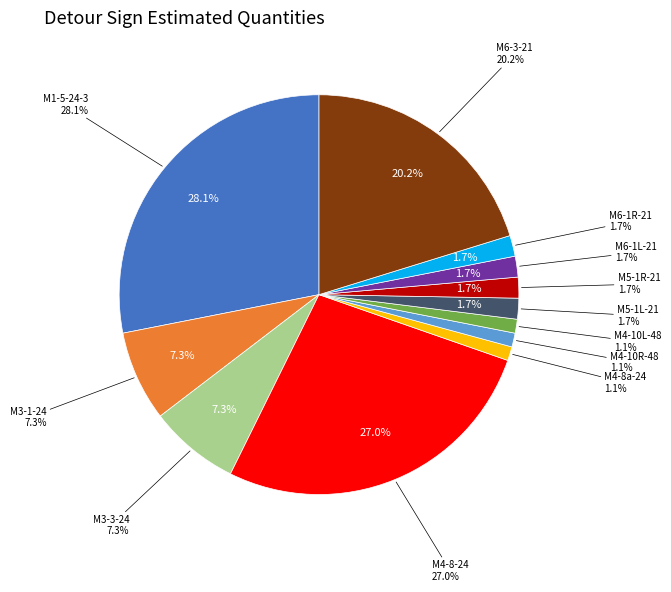

Combined, do M3-3-24 and M1-5-24-3 account for over 50%?

No